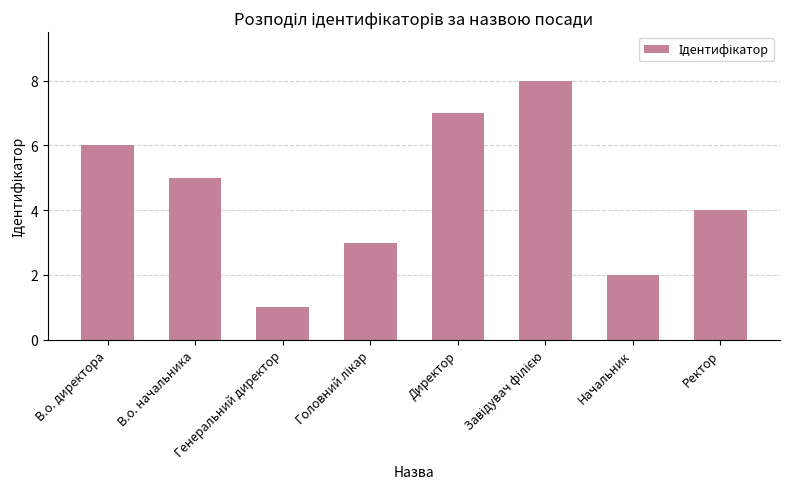

How many data points are less than 5?

4